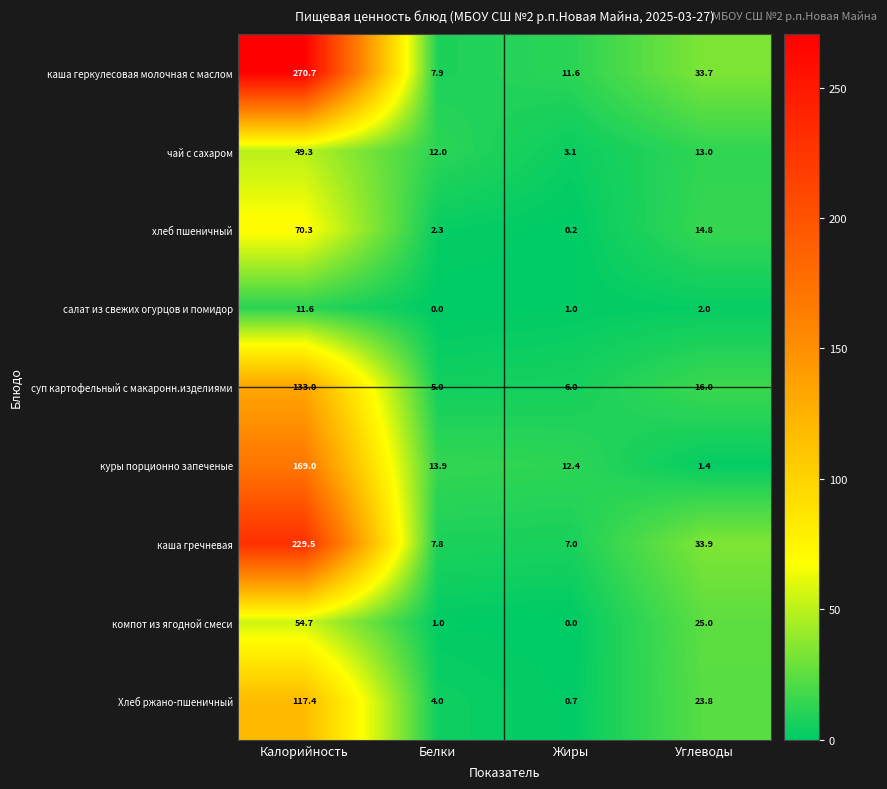

Which series changed the most between Жиры and Углеводы?

каша гречневая